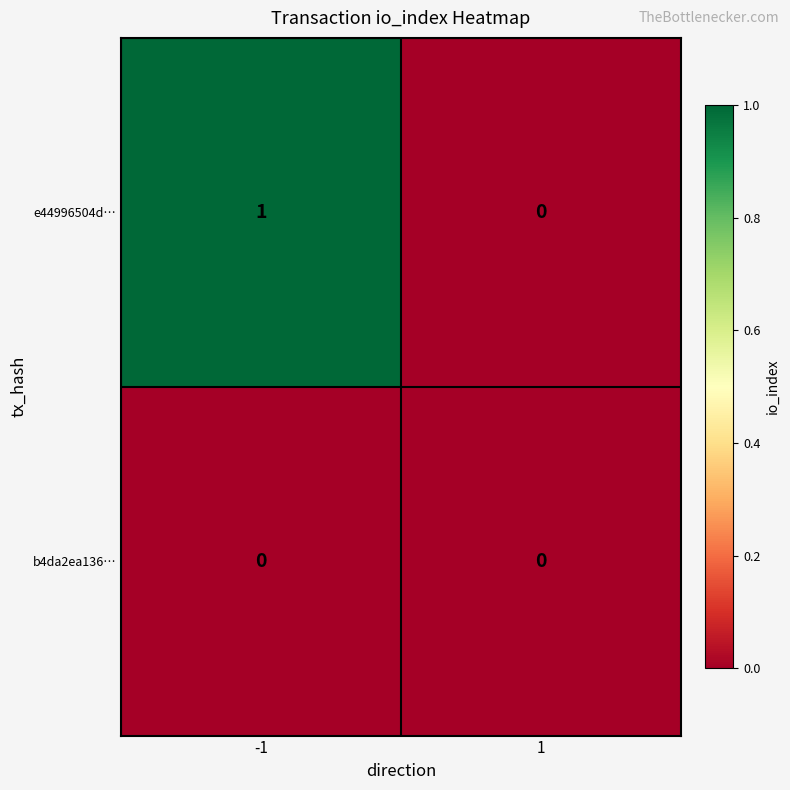

The b4da2ea136… series shows 0 at -1. True or false?

True